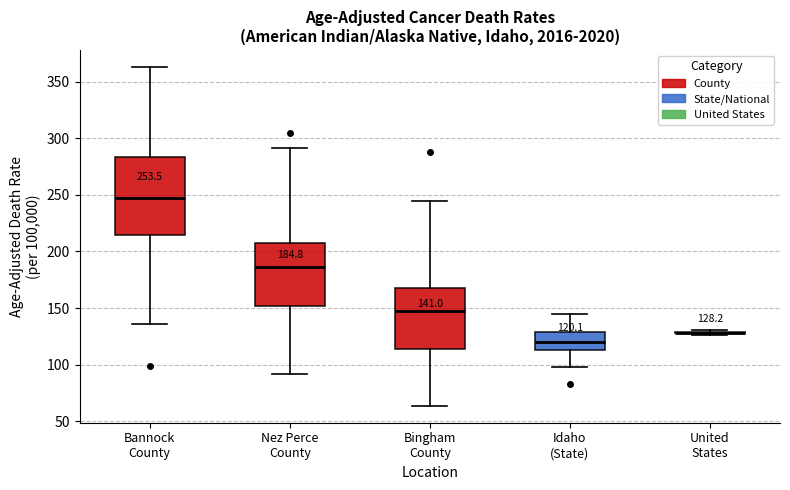

Comparing the boxes themselves (not the whiskers), which one is the tallest?

Bannock County